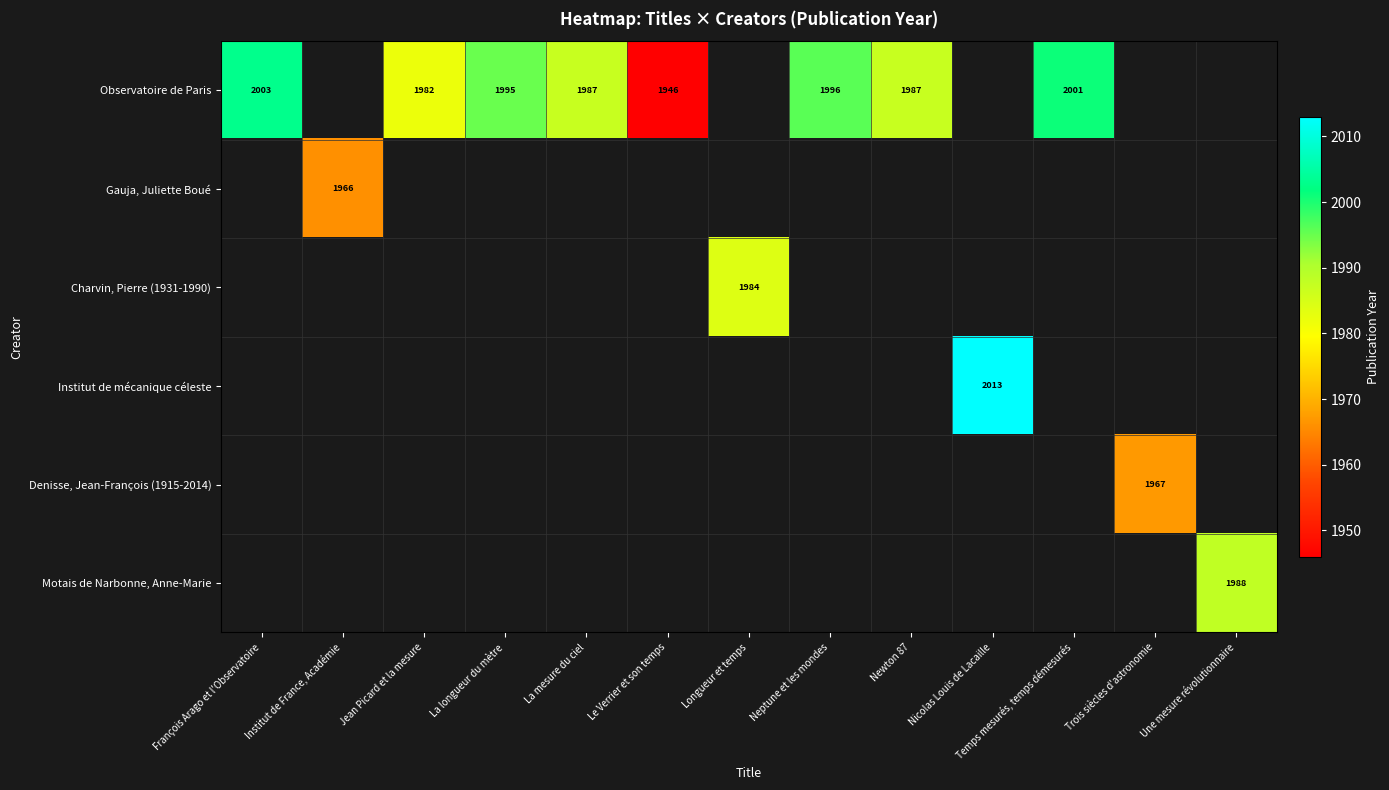

Is it true that Denisse, Jean-François (1915-2014) equals 1967 at Trois siècles d'astronomie?

True